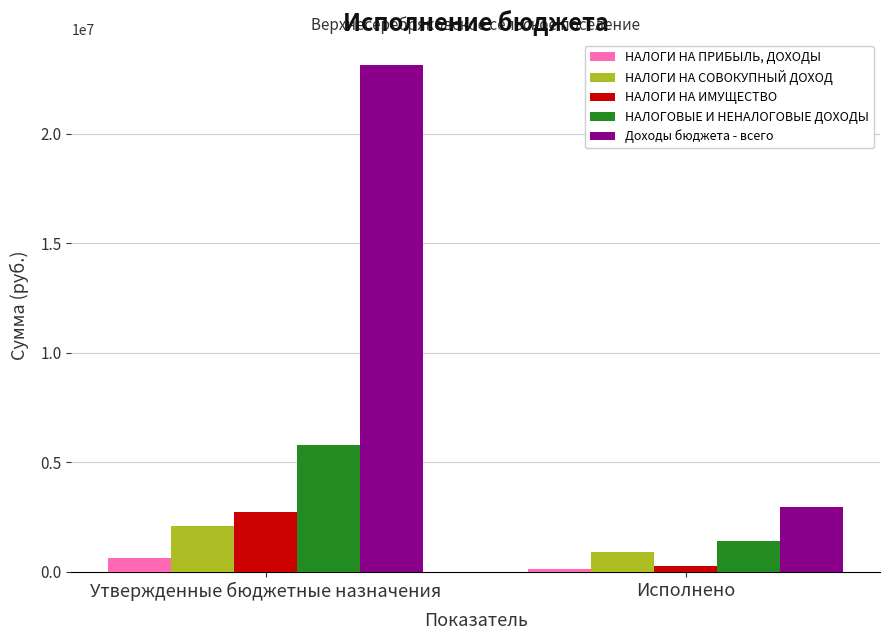

At which label is НАЛОГИ НА ИМУЩЕСТВО closest to 1492753?

Исполнено